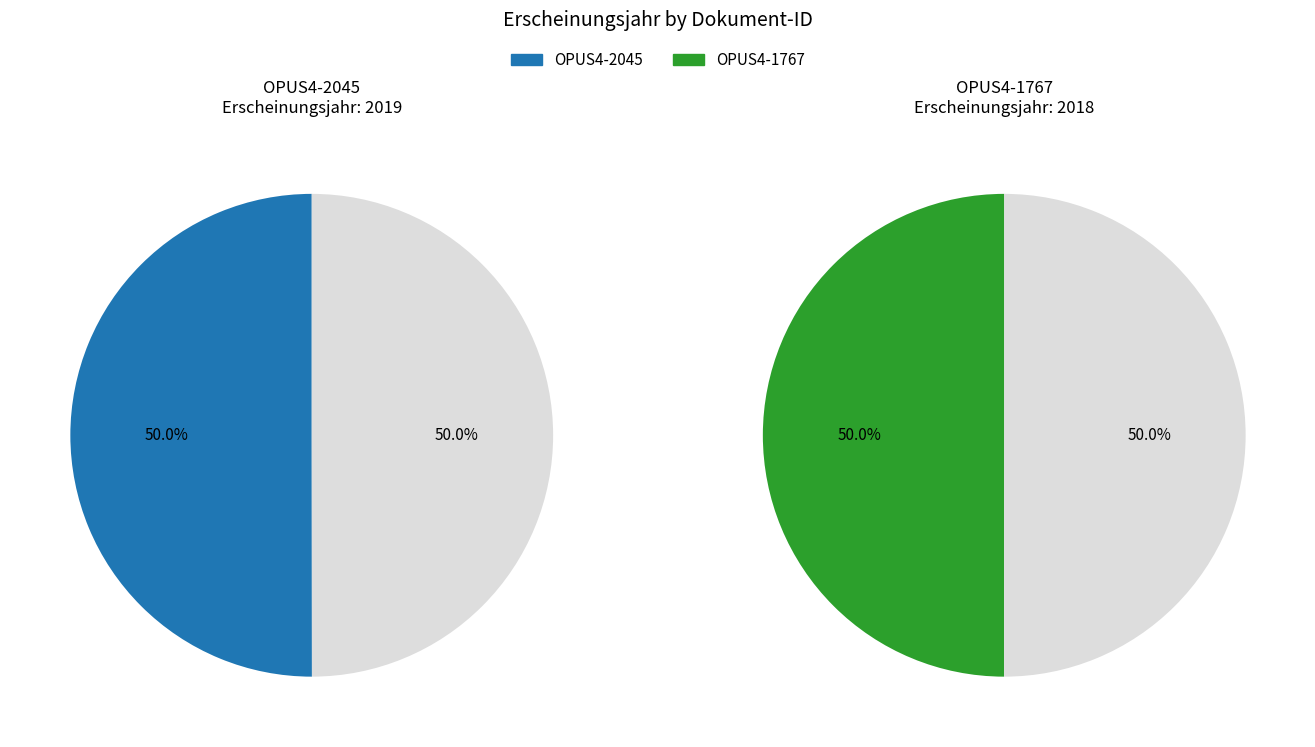

How many slices are in this pie chart?

2